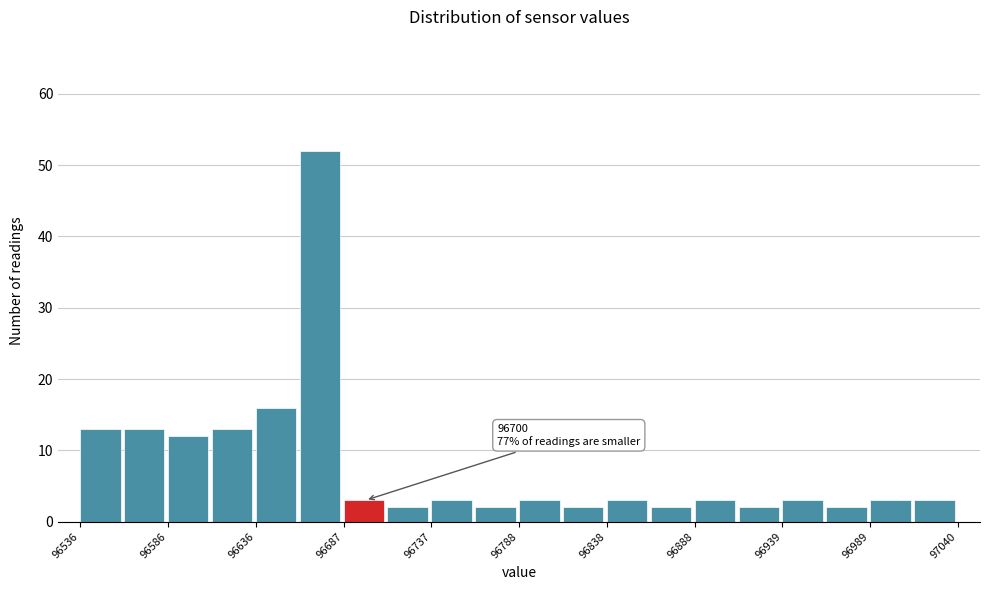

Around what value on the x-axis is the tallest bar? Give the approximate position of its centre, as read against the axis.

96670